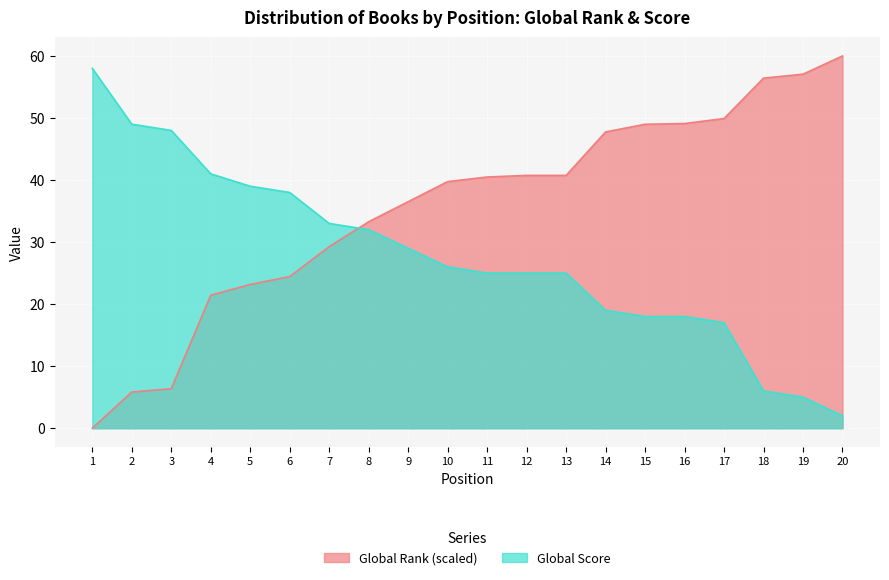

At which label does Global Score first exceed 26?

1